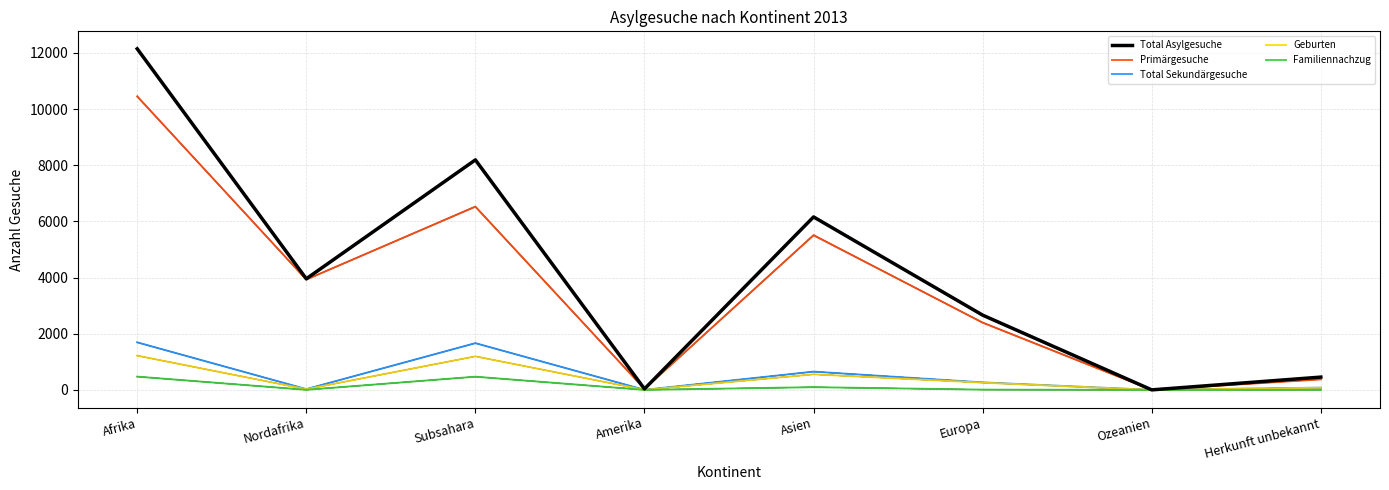

Is this an area chart (filled region under the line)?

No